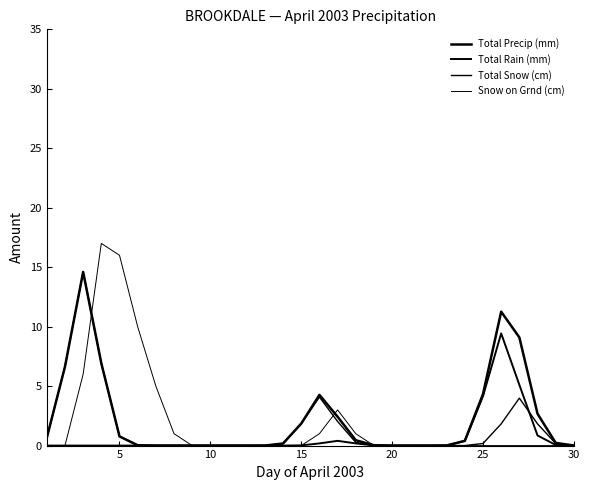

Reading left to right, transcribe all the data shown in this chart.

Total Precip (mm): 0.6	6.6	14.6	6.9	0.8	0.0	0.0	0.0	0.0	0.0	0.0	0.0	0.0	0.2	1.9	4.3	2.4	0.4	0.0	0.0	0.0	0.0	0.0	0.4	4.3	11.3	9.1	2.7	0.2	0.0
Total Rain (mm): 0.0	0.0	0.0	0.0	0.0	0.0	0.0	0.0	0.0	0.0	0.0	0.0	0.0	0.0	0.0	0.2	0.4	0.2	0.0	0.0	0.0	0.0	0.0	0.4	4.2	9.4	5.1	0.9	0.1	0.0
Total Snow (cm): 0.6	6.6	14.6	6.9	0.8	0.0	0.0	0.0	0.0	0.0	0.0	0.0	0.0	0.2	1.8	4.1	2.0	0.3	0.0	0.0	0.0	0.0	0.0	0.0	0.2	1.8	4.0	1.8	0.2	0.0
Snow on Grnd (cm): 0.0	0.0	6.0	17.0	16.0	10.0	5.0	1.0	0.0	0.0	0.0	0.0	0.0	0.0	0.0	1.0	3.0	1.0	0.0	0.0	0.0	0.0	0.0	0.0	0.0	0.0	0.0	0.0	0.0	0.0